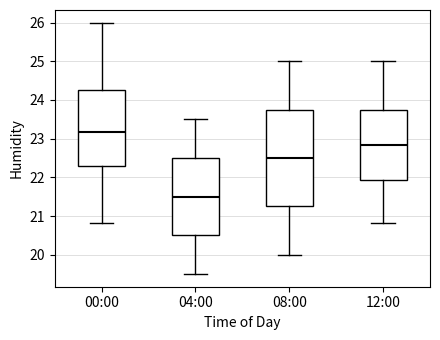

Where is the upper edge of the box for 12:00 on the y-axis? The values are not printed on the chart, so give them approximately, as read against the axis.

23.8